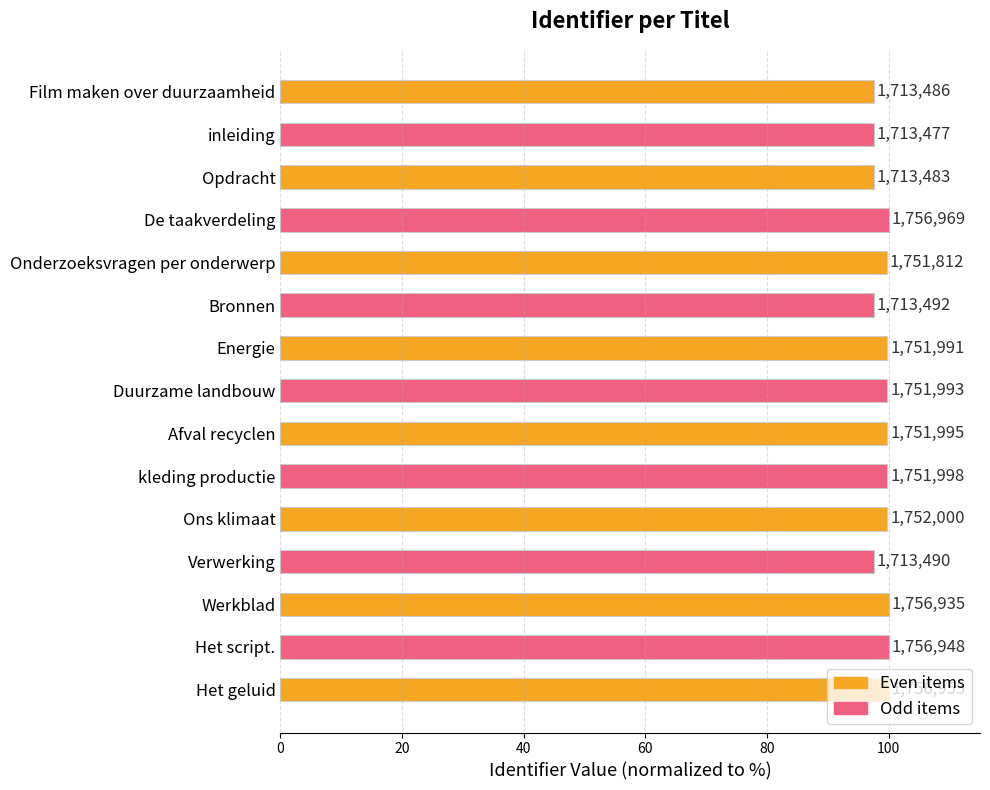

Are the bars horizontal?

Yes